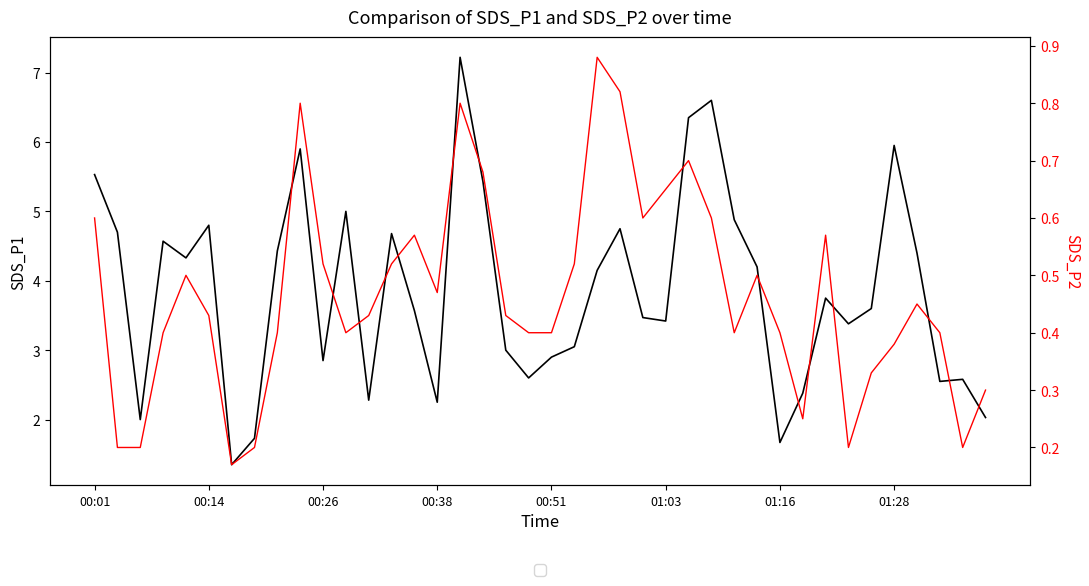

Reading left to right, list all the values displayed in this chart.

SDS_P1: 5.5	4.7	2.0	4.6	4.3	4.8	1.4	1.7	4.4	5.9	2.9	5.0	2.3	4.7	3.6	2.2	7.2	5.4	3.0	2.6	2.9	3.0	4.2	4.8	3.5	3.4	6.3	6.6	4.9	4.2	1.7	2.4	3.8	3.4	3.6	6.0	4.4	2.5	2.6	2.0
SDS_P2: 0.6	0.2	0.2	0.4	0.5	0.4	0.2	0.2	0.4	0.8	0.5	0.4	0.4	0.5	0.6	0.5	0.8	0.7	0.4	0.4	0.4	0.5	0.9	0.8	0.6	0.7	0.7	0.6	0.4	0.5	0.4	0.2	0.6	0.2	0.3	0.4	0.5	0.4	0.2	0.3